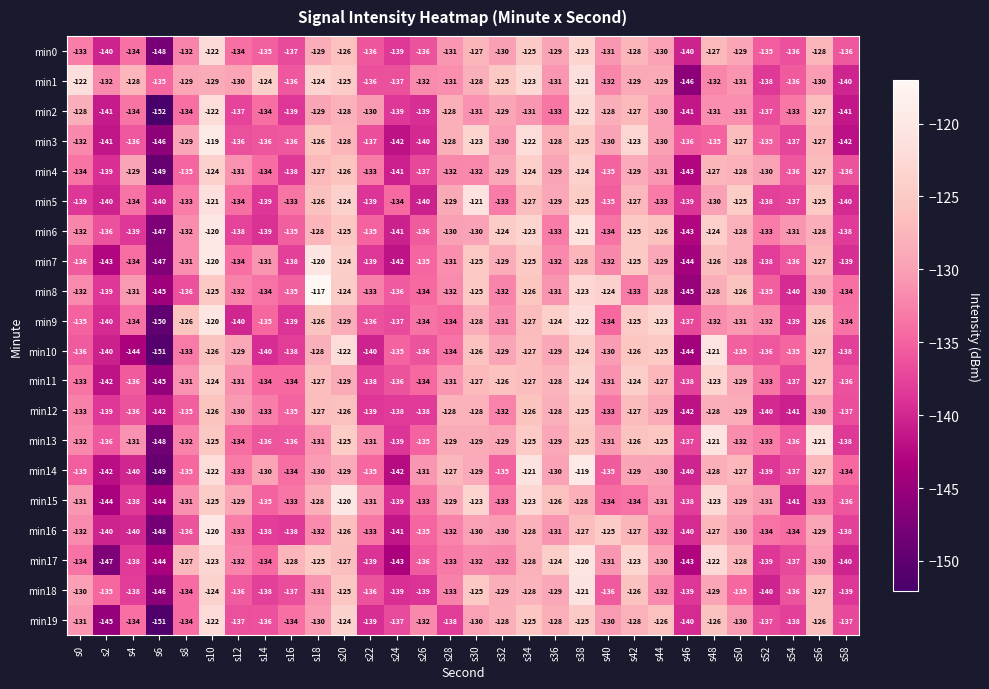

At which label does min9 first exceed -132?

s8